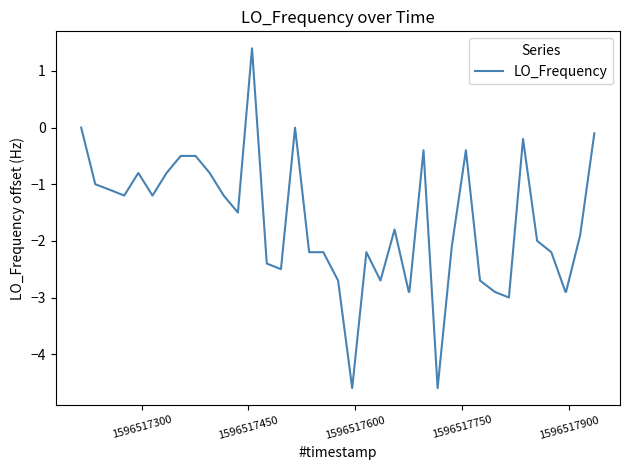

What is the difference between the maximum and minimum values?

6.0